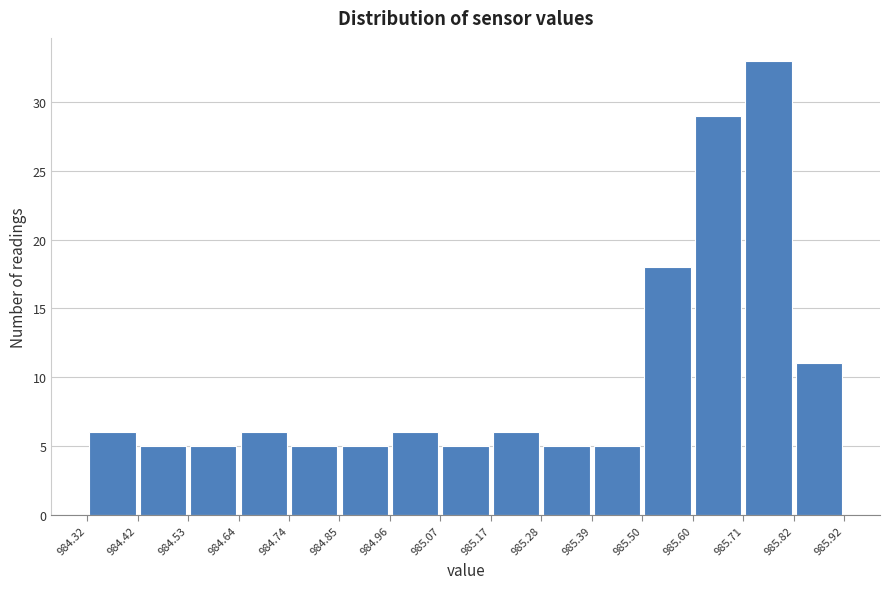

Reading left to right, list every bar in this chart as the range it spans on the x-axis followed by its height. The values are not printed on the chart, so give them approximately, as read against the axis.

984.32 to 984.42: 6
984.42 to 984.53: 5
984.53 to 984.64: 5
984.64 to 984.74: 6
984.74 to 984.85: 5
984.85 to 984.96: 5
984.96 to 985.07: 6
985.07 to 985.17: 5
985.17 to 985.28: 6
985.28 to 985.39: 5
985.39 to 985.50: 5
985.50 to 985.60: 18
985.60 to 985.71: 29
985.71 to 985.82: 33
985.82 to 985.92: 11